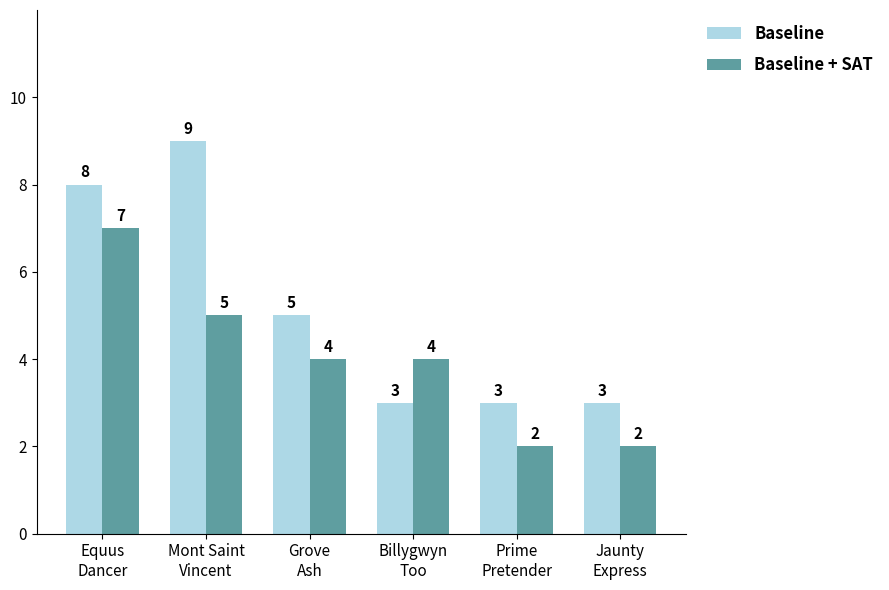

The Baseline + SAT series shows 2 at Prime
Pretender. True or false?

True